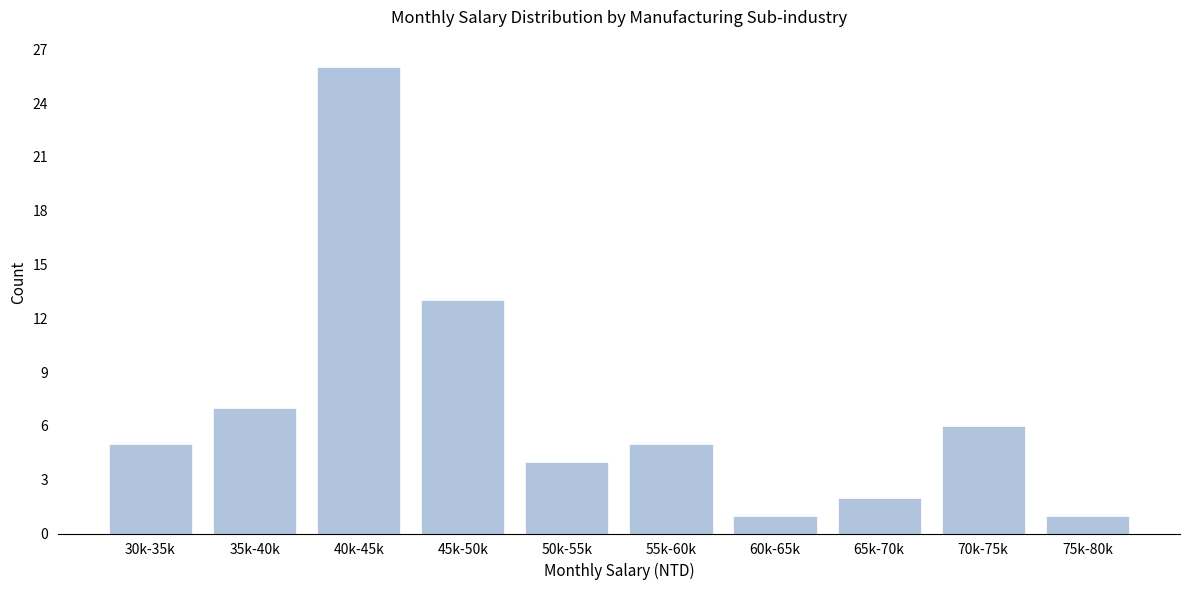

Reading right to left, transcribe all the data shown in this chart.

75k-80k=1	70k-75k=6	65k-70k=2	60k-65k=1	55k-60k=5	50k-55k=4	45k-50k=13	40k-45k=26	35k-40k=7	30k-35k=5